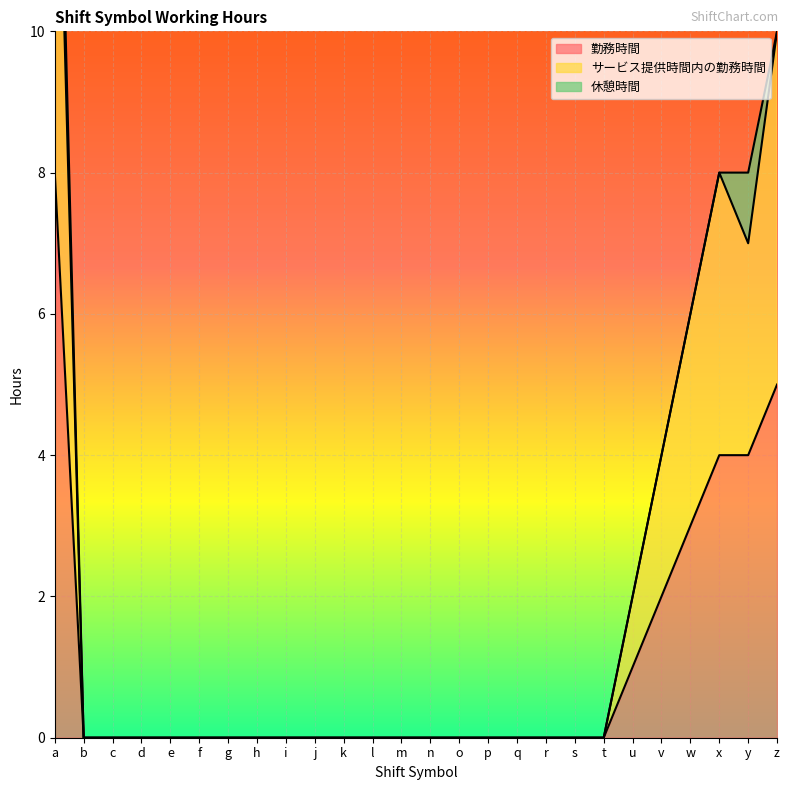

True or false: サービス提供時間内の勤務時間 and 勤務時間 intersect in this chart.

False